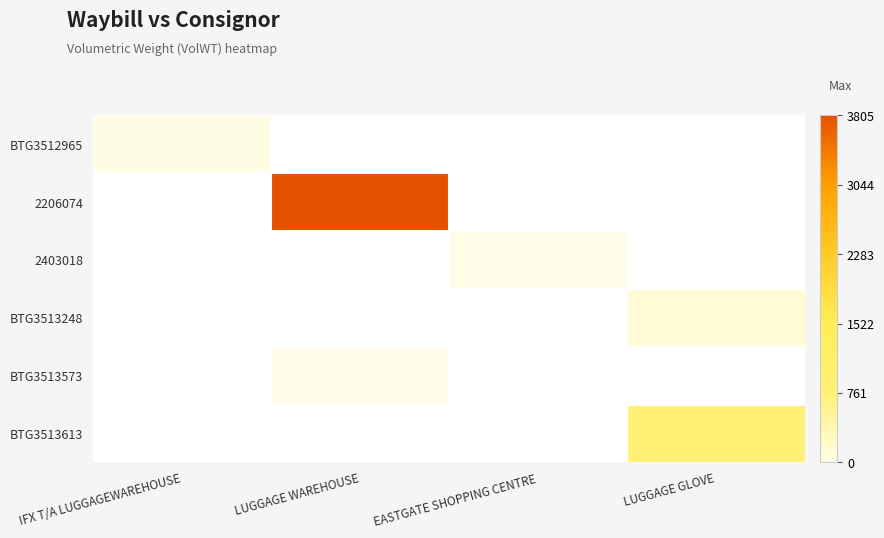

Between IFX T/A LUGGAGEWAREHOUSE and EASTGATE SHOPPING CENTRE, which is larger?

EASTGATE SHOPPING CENTRE